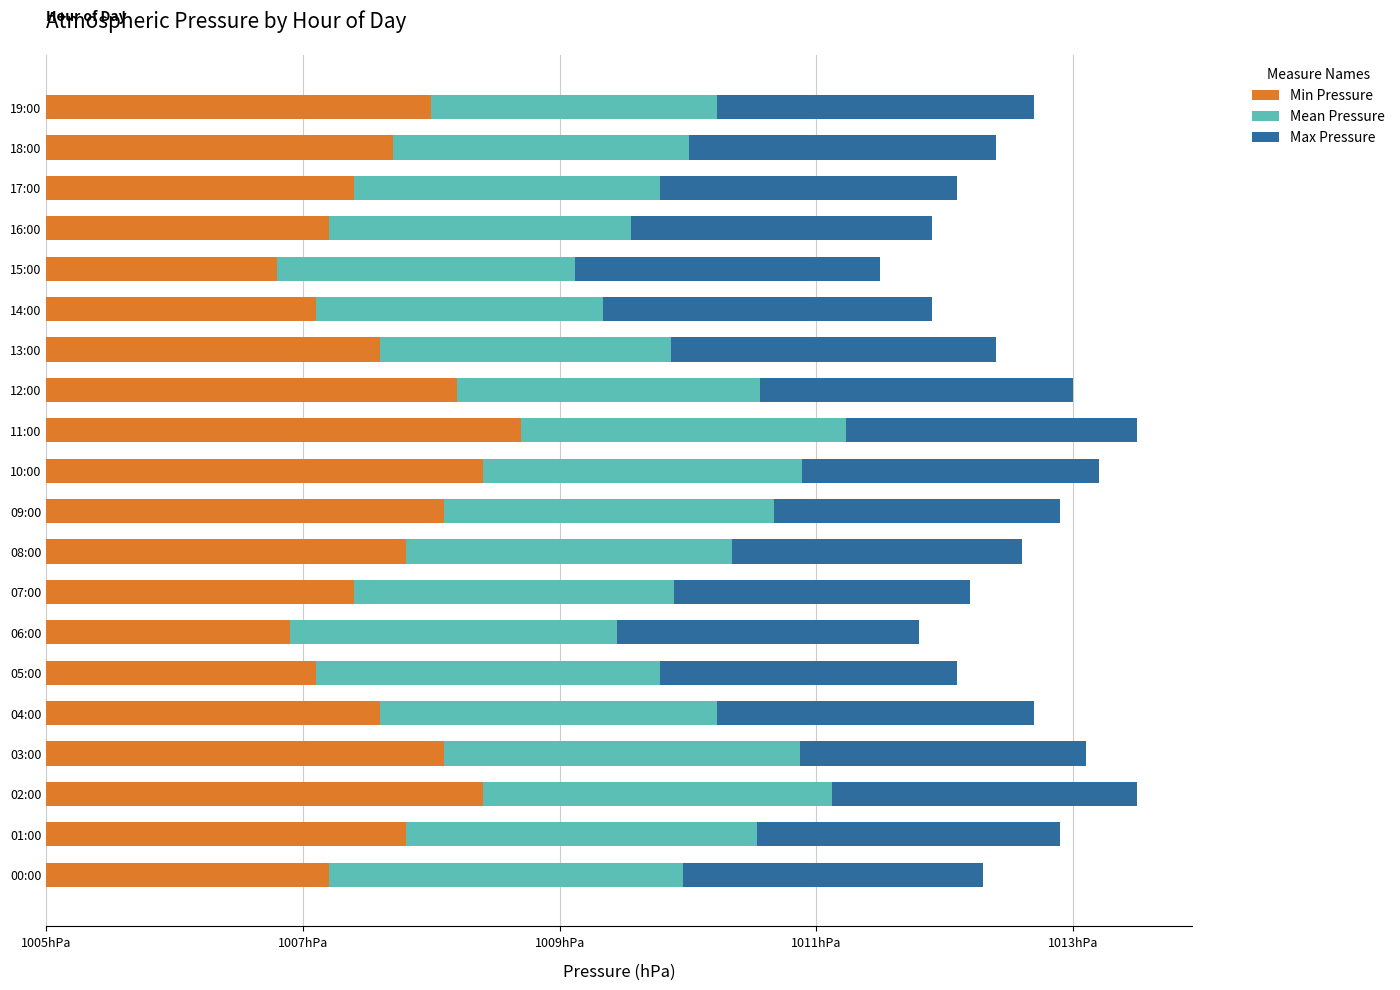

What is the label of the 5th bar from the right?

15:00